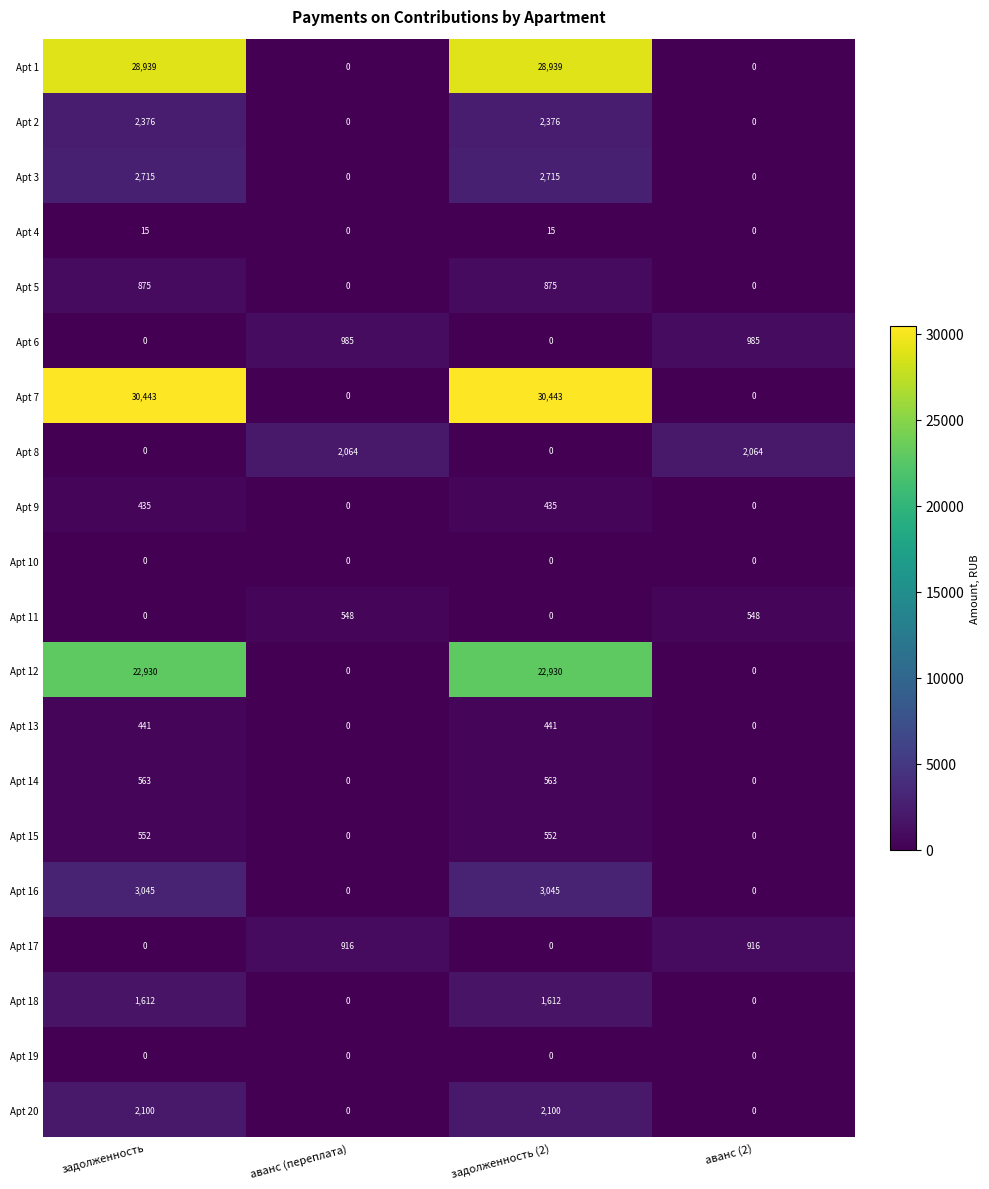

What is the sum of the Apt 11 values at аванс (2) and аванс (переплата)?

1096